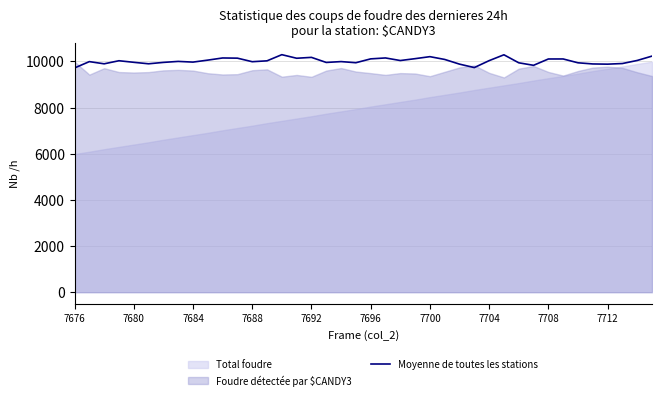

The value of Moyenne de toutes les stations at 7688 is 9989. True or false?

True